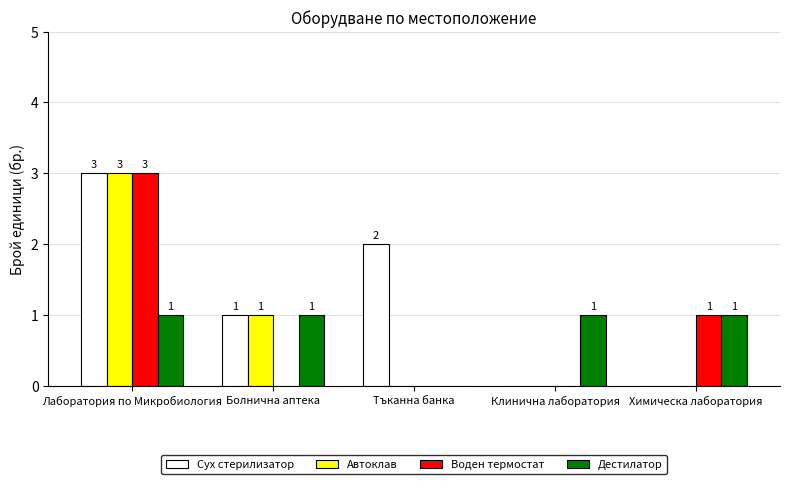

What is the sum of all Дестилатор values?

4